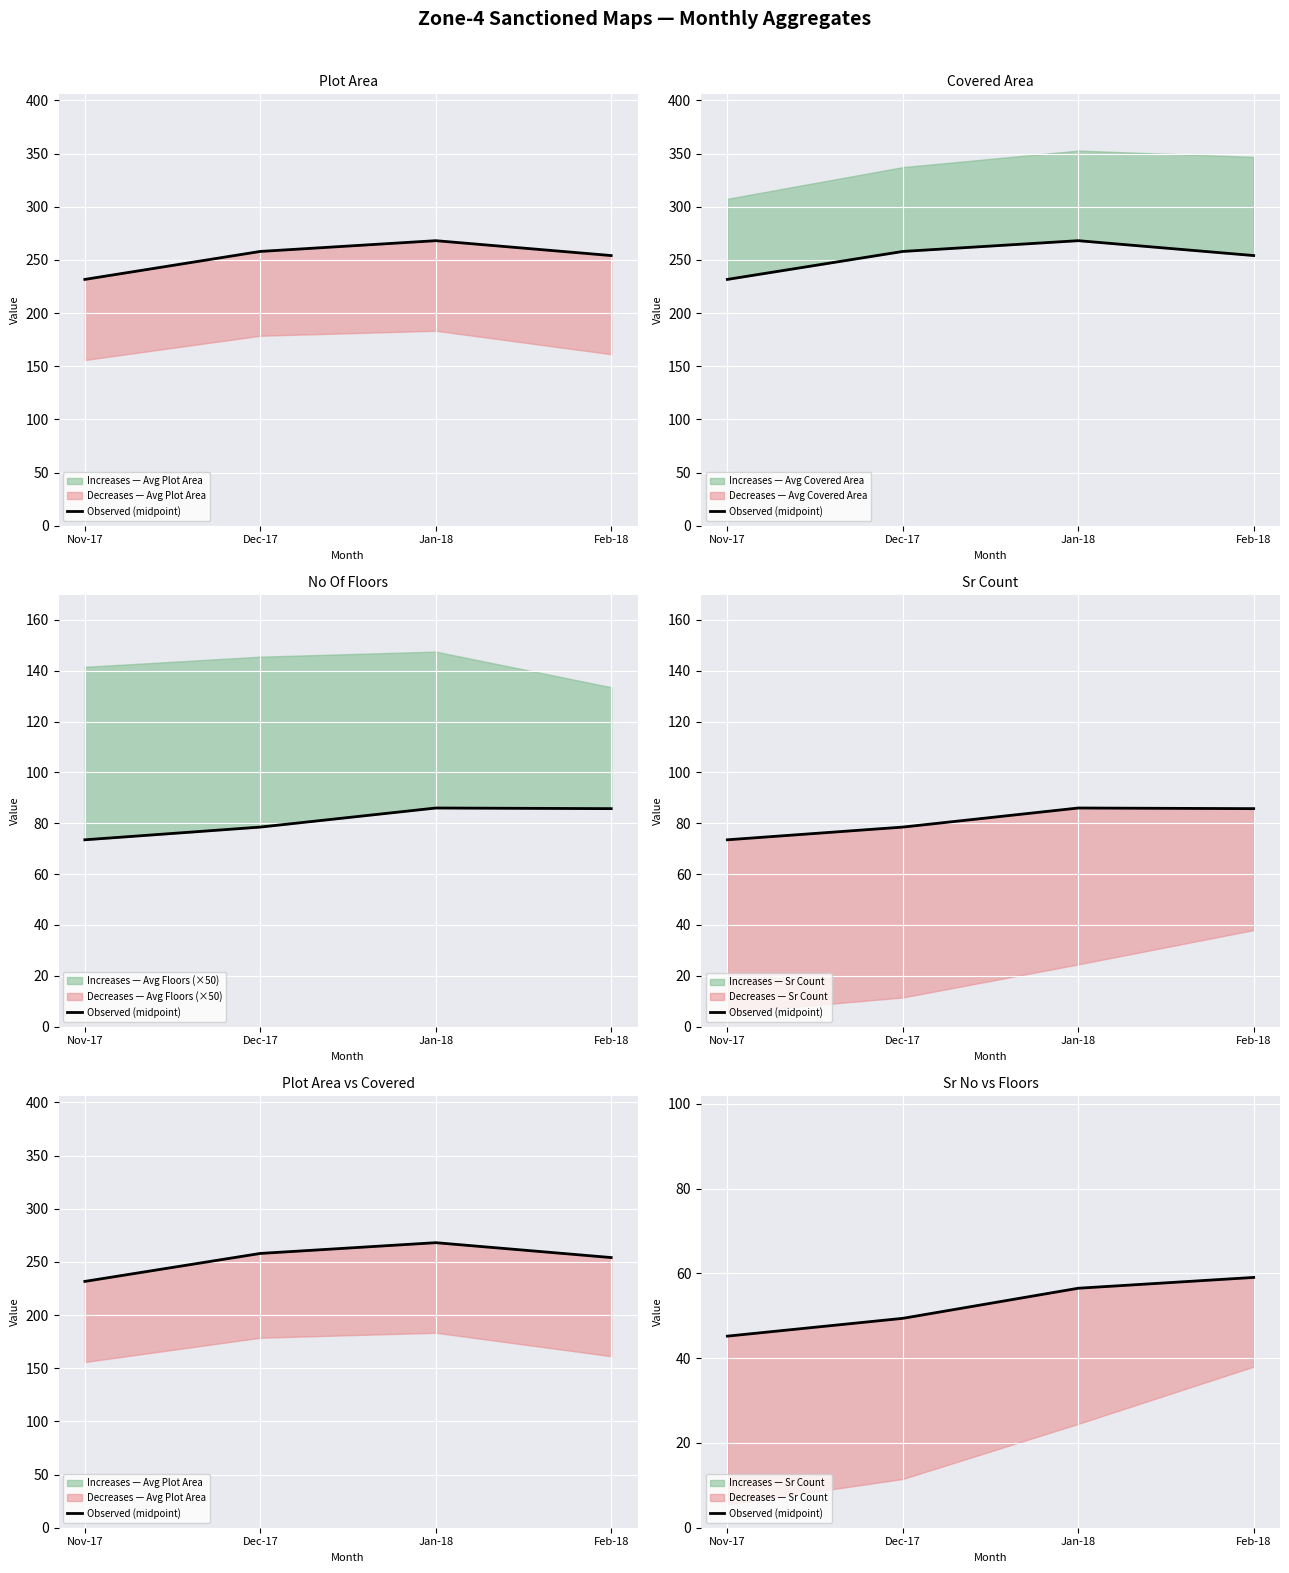

What value does the data have at Nov-17?

45.2